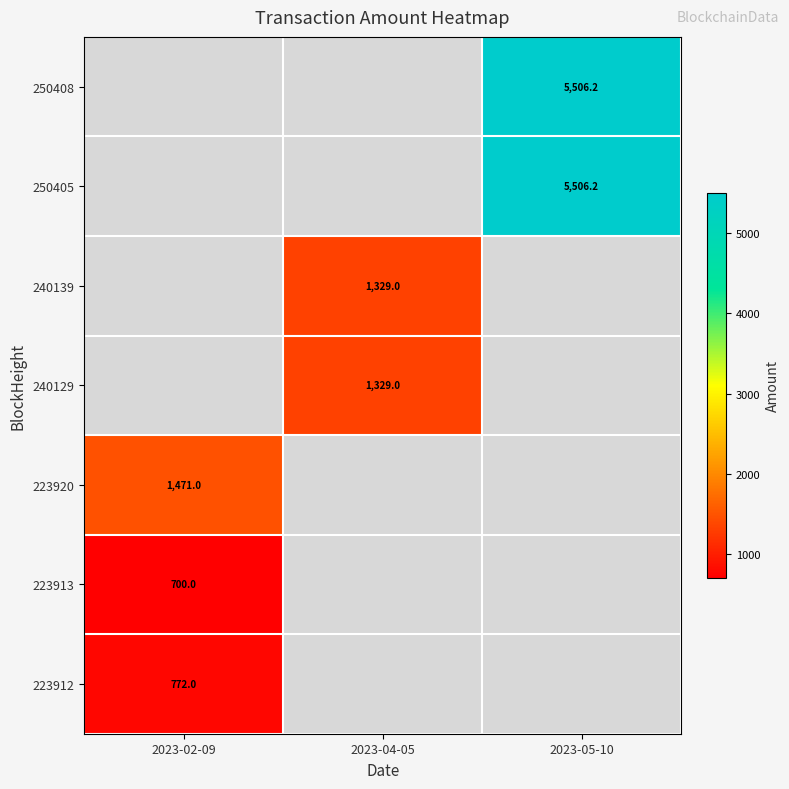

Between 2023-02-09 and 2023-05-10, which is larger?

2023-05-10